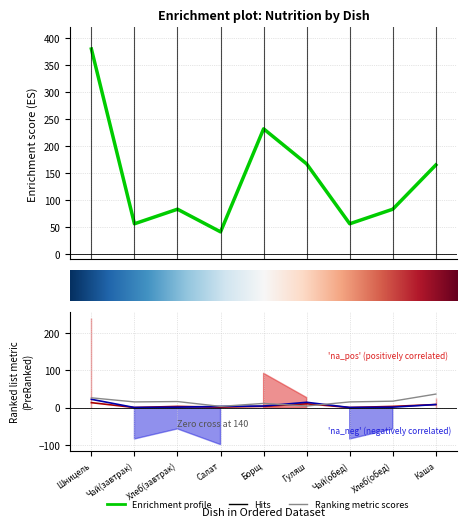

How many categories are shown in the chart?

9